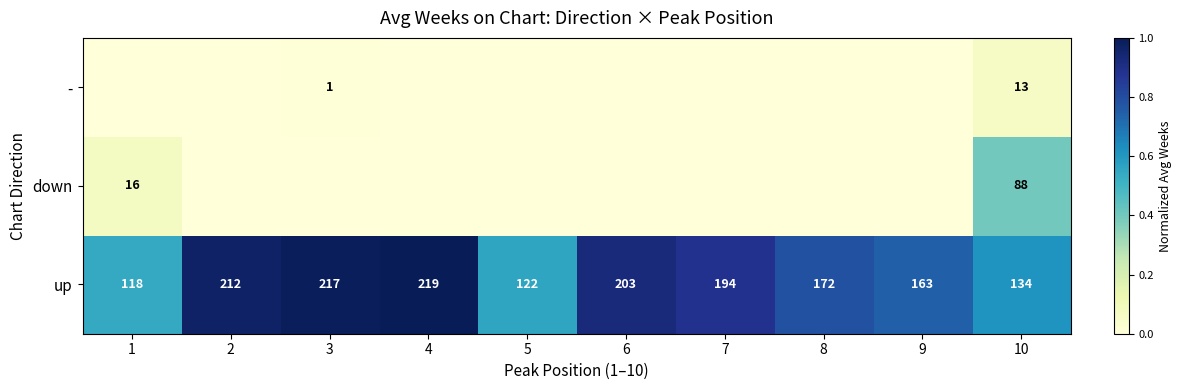

What is the difference between the maximum and second lowest values in the up series?

97